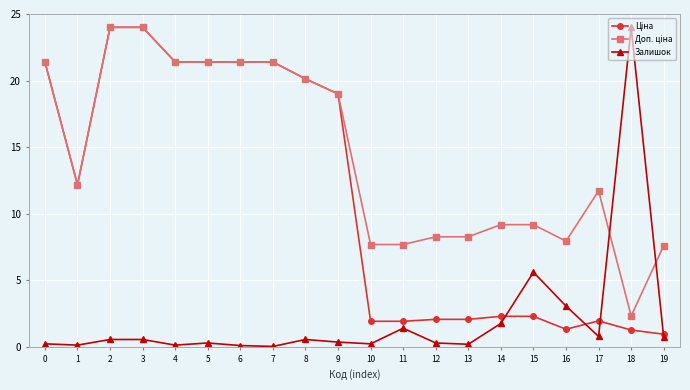

What is the maximum value shown in the chart?

24.0